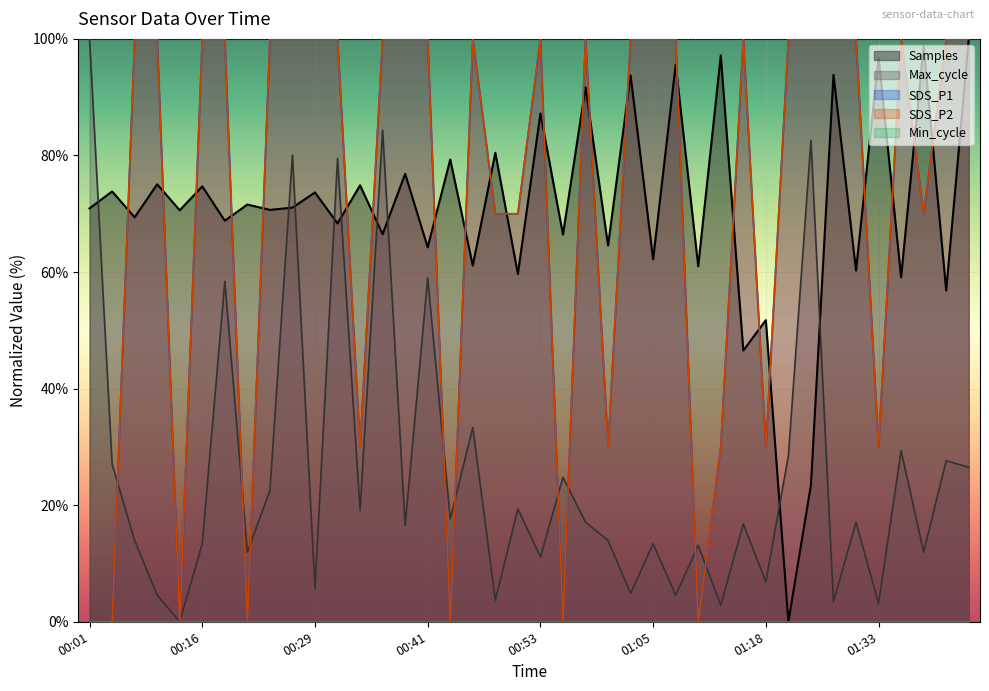

Reading left to right, list all the values displayed in this chart.

SDS_P1: 0.0	0.0	100.0	100.0	0.0	100.0	100.0	0.0	100.0	100.0	100.0	100.0	30.0	100.0	100.0	100.0	0.0	100.0	70.0	70.0	100.0	0.0	100.0	30.0	100.0	100.0	100.0	0.0	30.0	100.0	30.0	100.0	100.0	100.0	100.0	30.0	100.0	70.0	100.0	100.0
SDS_P2: 0.0	0.0	100.0	100.0	0.0	100.0	100.0	0.0	100.0	100.0	100.0	100.0	30.0	100.0	100.0	100.0	0.0	100.0	70.0	70.0	100.0	0.0	100.0	30.0	100.0	100.0	100.0	0.0	30.0	100.0	30.0	100.0	100.0	100.0	100.0	30.0	100.0	70.0	100.0	100.0
Max_cycle: 100.0	27.1	14.0	4.6	0.0	13.4	58.4	12.0	22.5	80.1	5.7	79.5	19.1	84.3	16.5	59.0	17.7	33.3	3.7	19.4	11.1	24.8	17.1	14.0	4.8	13.4	4.6	13.1	2.8	16.8	6.8	28.5	82.6	3.4	17.1	3.1	29.3	12.0	27.6	26.5
Samples: 70.9	73.8	69.4	75.1	70.6	74.7	68.8	71.6	70.7	71.1	73.7	68.3	74.9	66.5	76.8	64.2	79.3	61.1	80.5	59.7	87.2	66.4	91.7	64.5	93.7	62.2	95.6	61.0	97.2	46.5	51.8	0.0	23.5	93.8	60.3	96.8	59.1	98.8	56.8	100.0